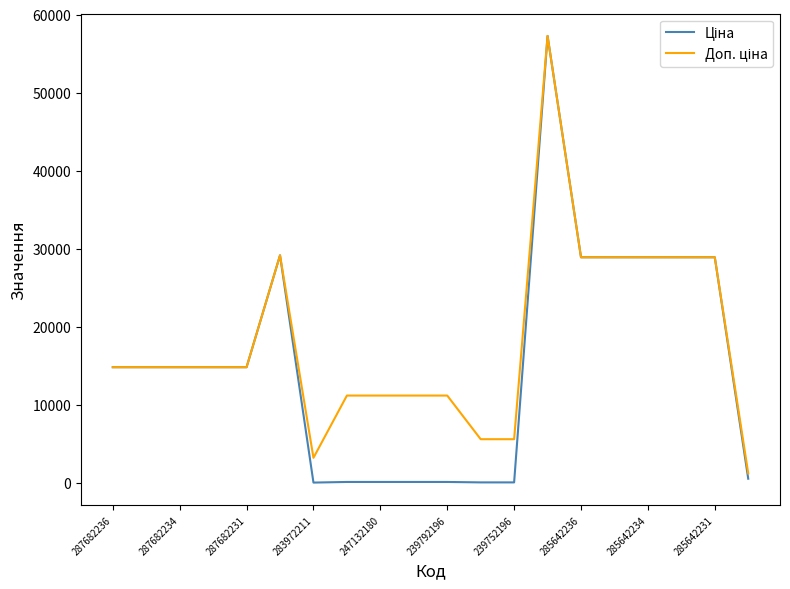

What is the maximum value shown in the chart?

57258.0